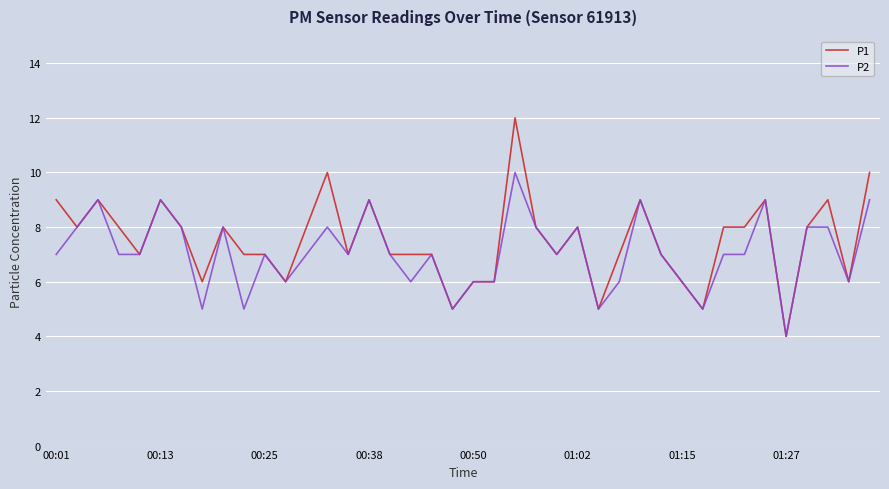

What is the minimum value shown in the chart?

4